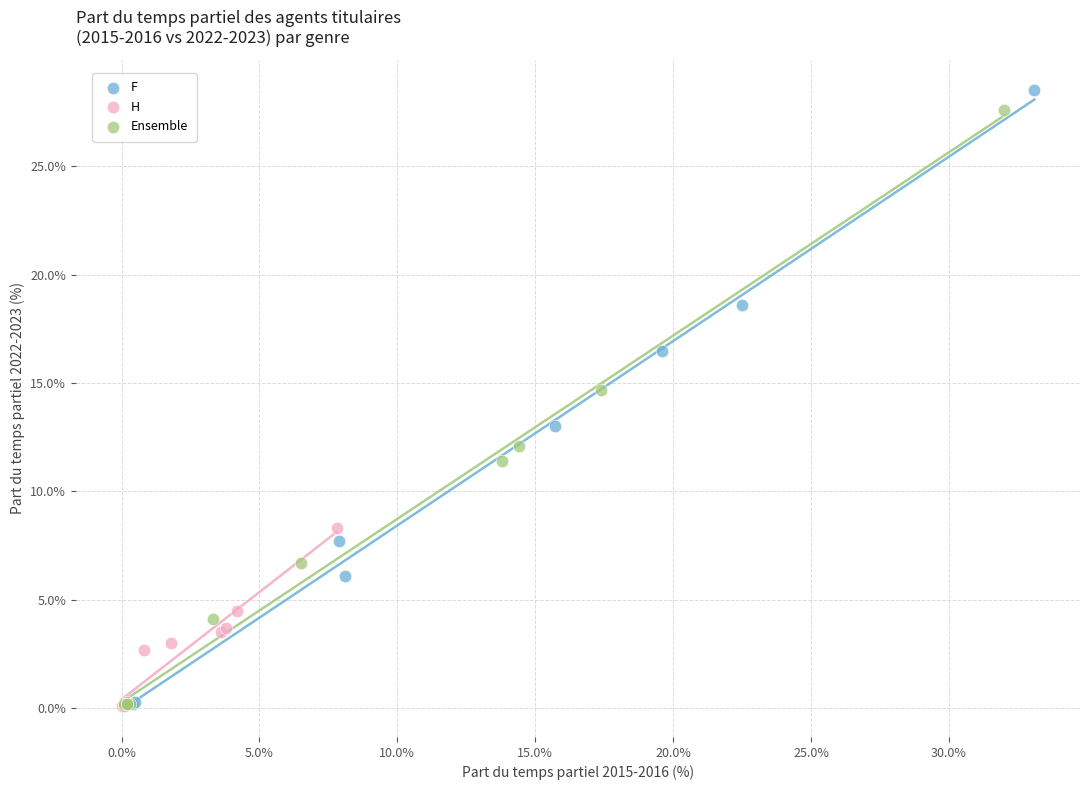

Which series has the widest spread of Y values?

F